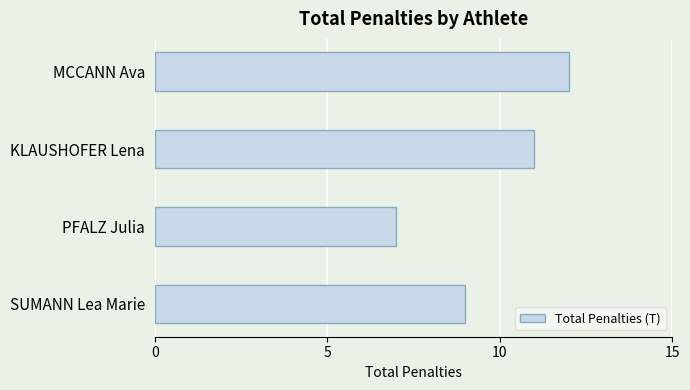

Count the values in the range 9 to 12.

3